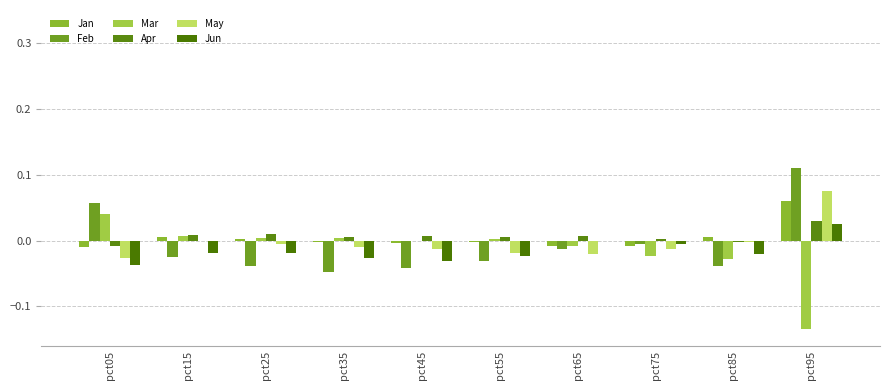

Are the bars grouped side by side (vs. stacked)?

Yes